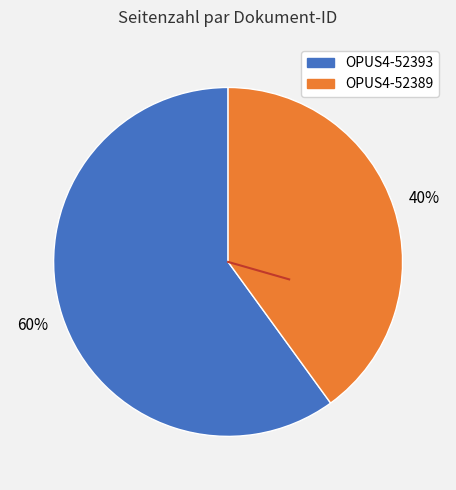

To the nearest percent, what is the difference between the largest and smallest slice percentages?

20%